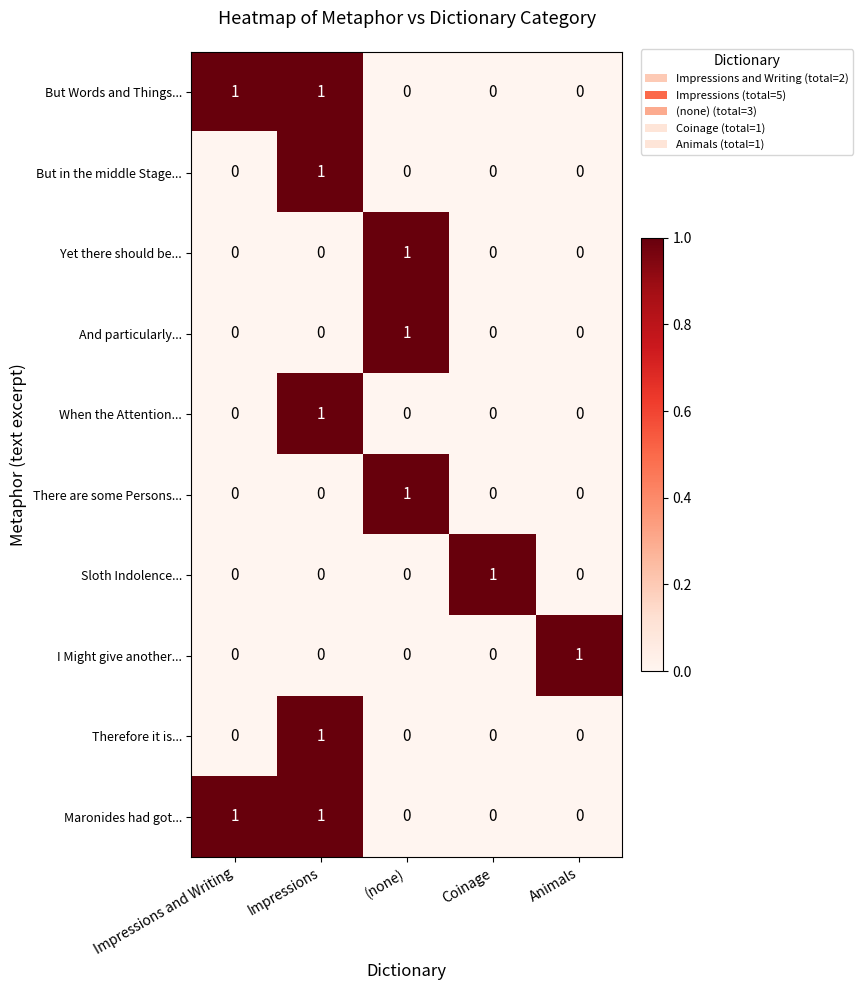

At which category is the sum across all series the highest?

Impressions